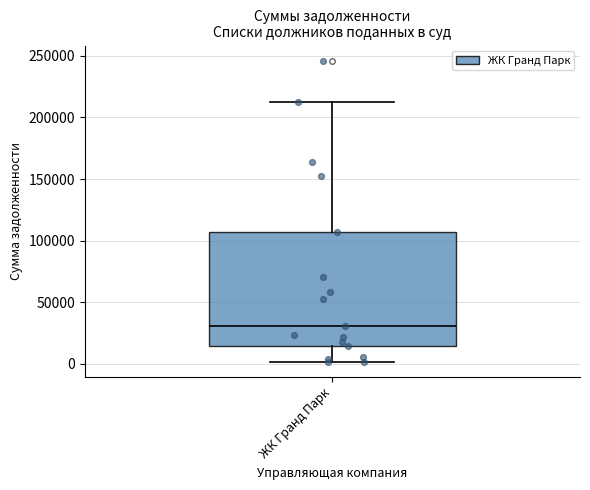

Where is the lower edge of the box for ЖК Гранд Парк on the y-axis? The values are not printed on the chart, so give them approximately, as read against the axis.

15000